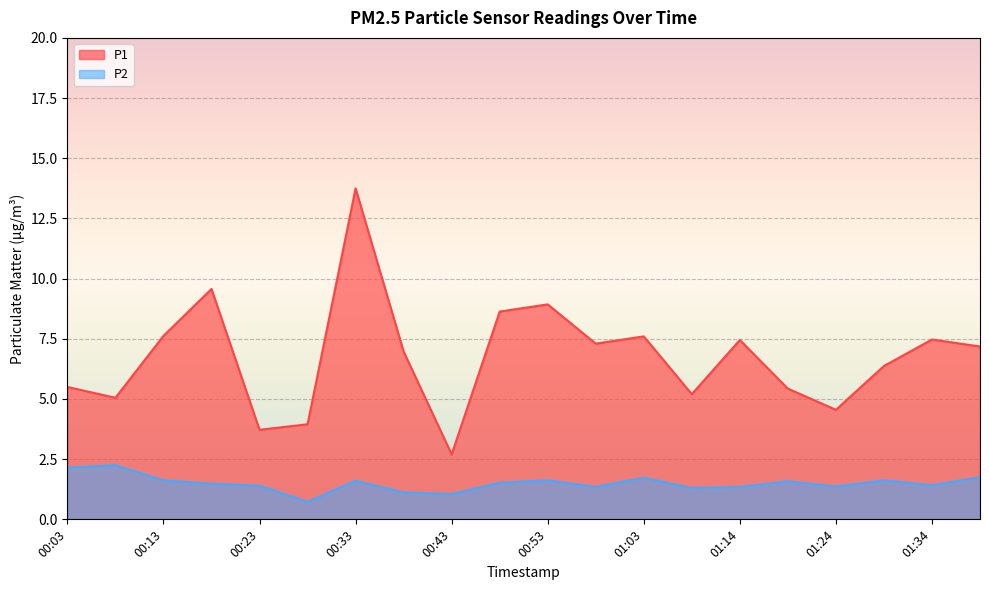

What is the greatest value displayed?

13.8